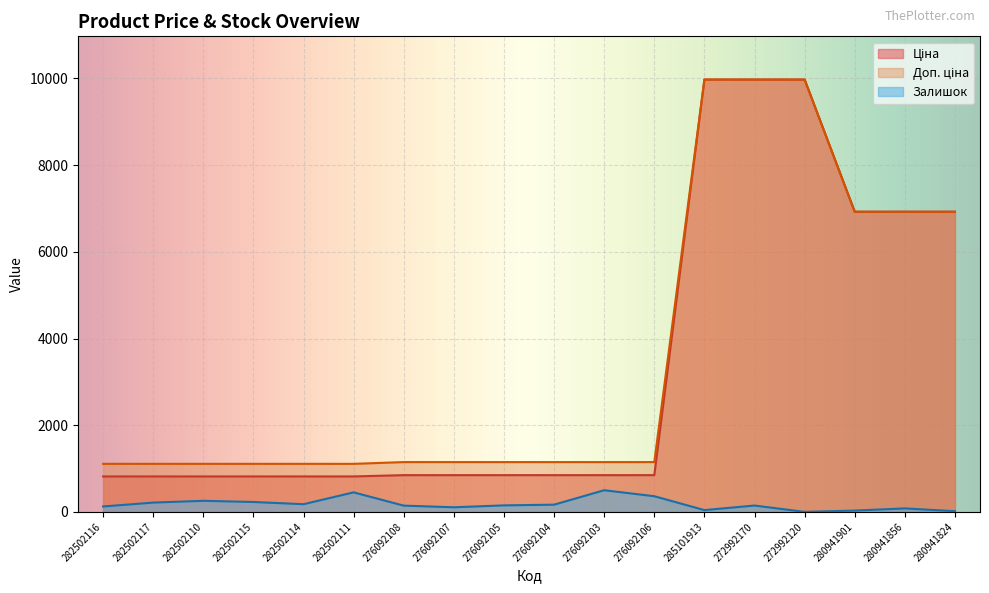

True or false: Доп. ціна has a value of 1711.4 at 276092108.

False